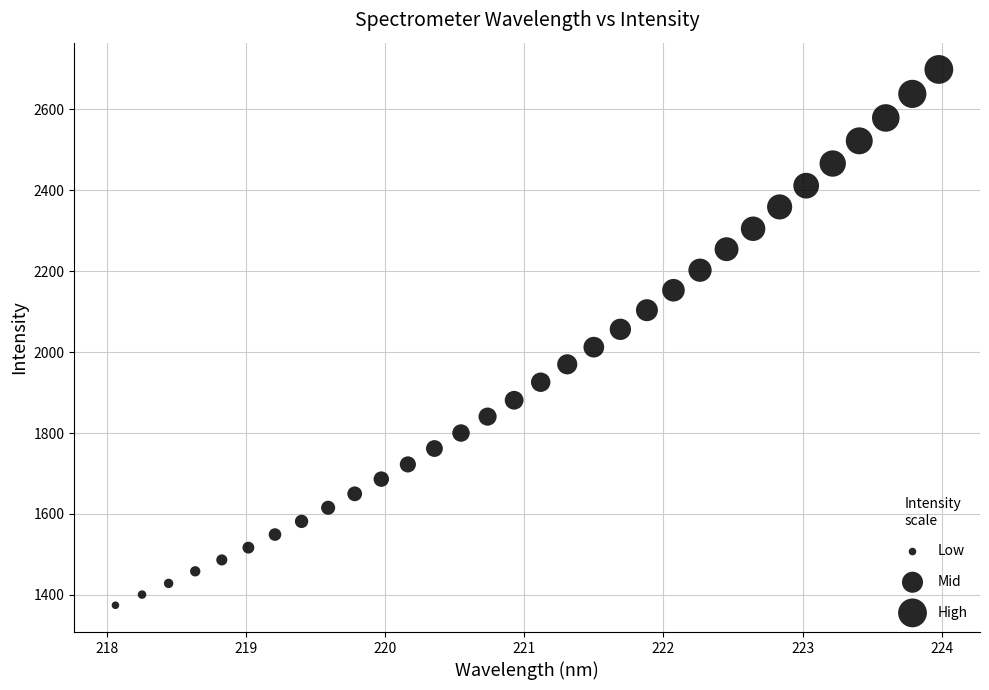

What is the range of X values (max minus min)?

5.9